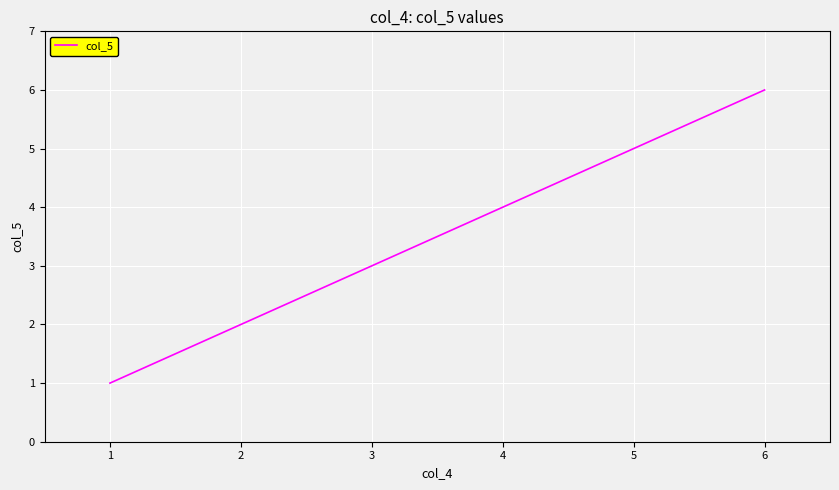

List the labels in order of value, largest first.

6, 5, 4, 3, 2, 1